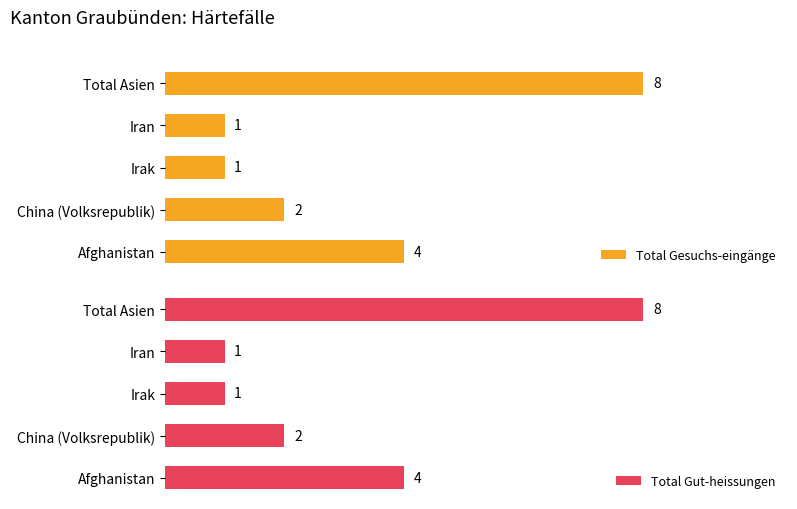

At how many categories does at least one series exceed 3?

2